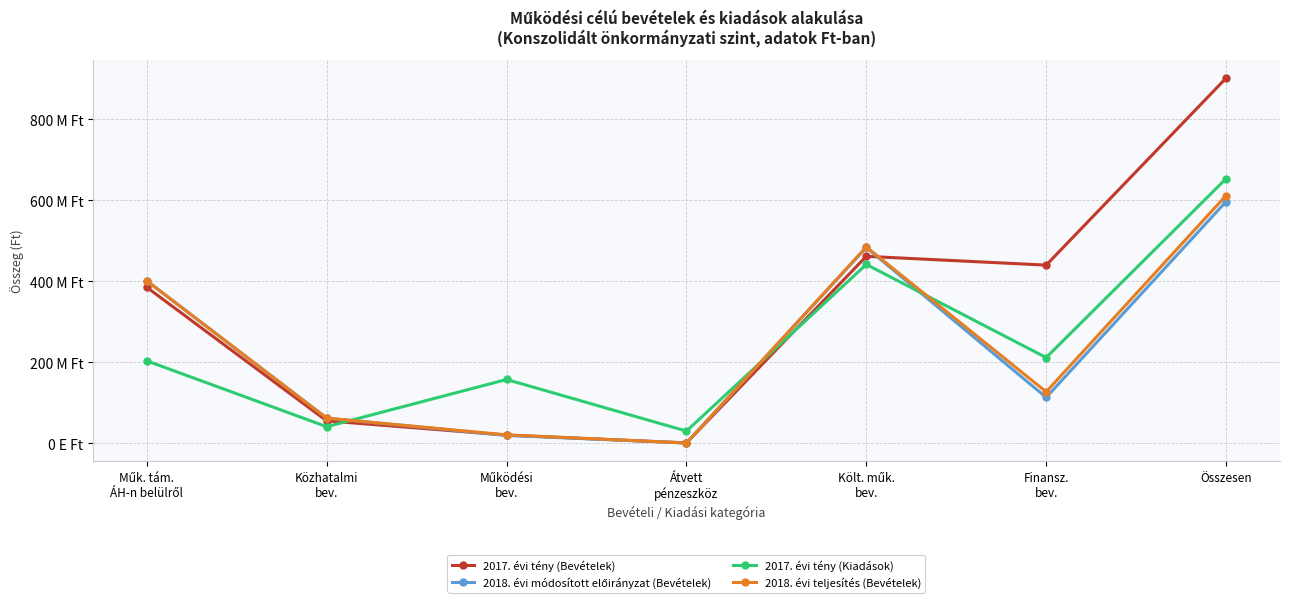

What is the total value across all series at Átvett
pénzeszköz?

32678490